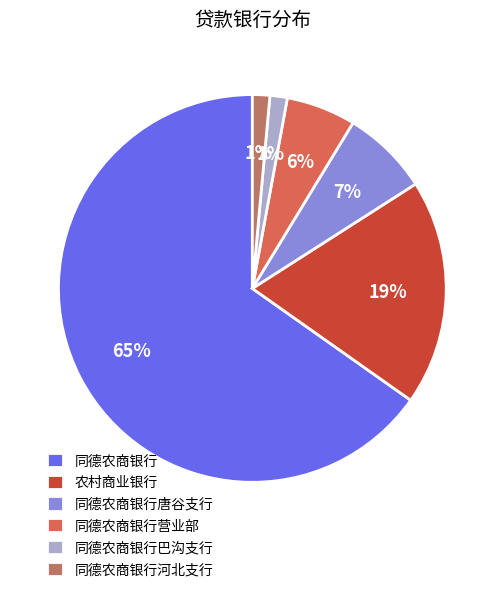

How many segments does this pie chart have?

6